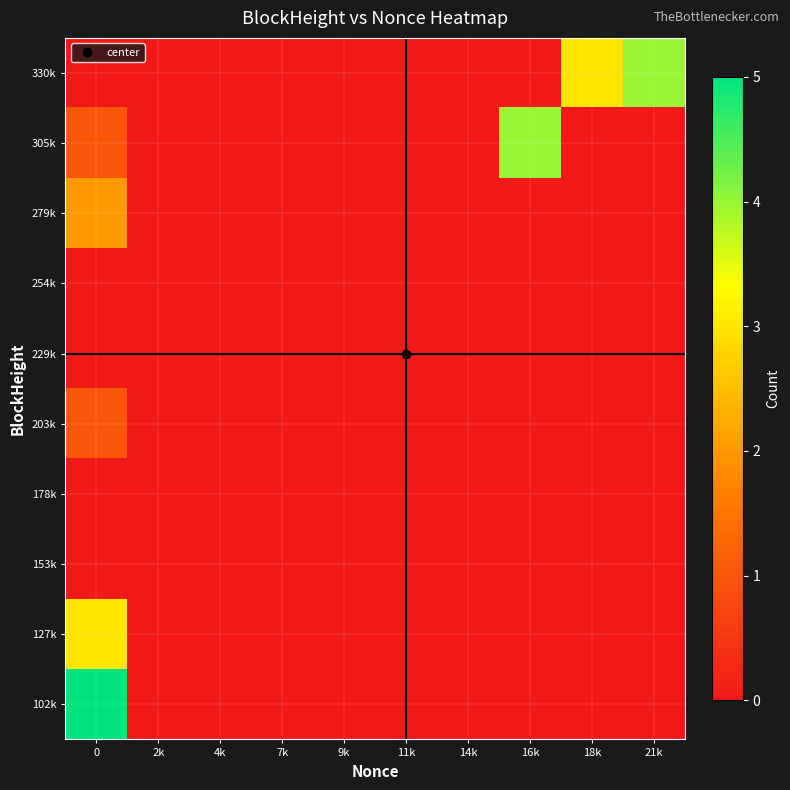

At 21k, list the series in order from smallest to largest.

102k, 127k, 153k, 178k, 203k, 229k, 254k, 279k, 305k, 330k